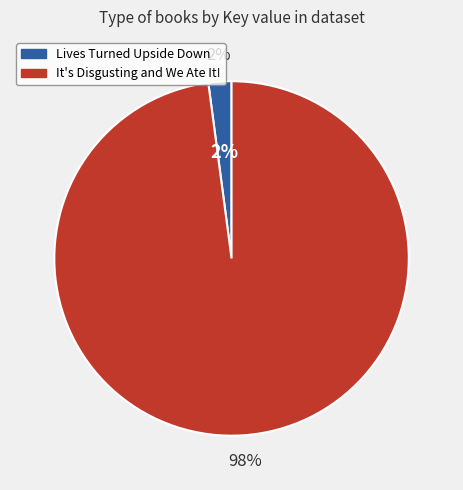

Is there any slice that represents more than half of the pie?

Yes